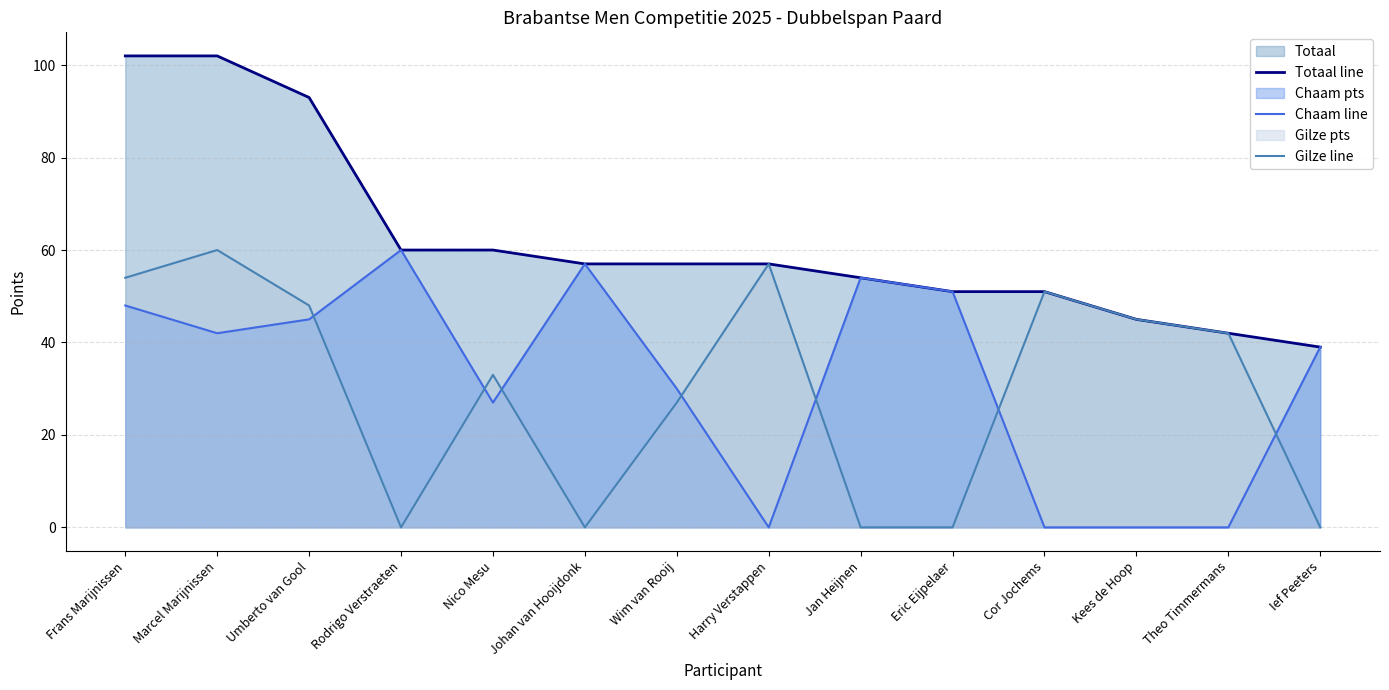

What is the difference between the highest and lowest values at Marcel Marijnissen?

60